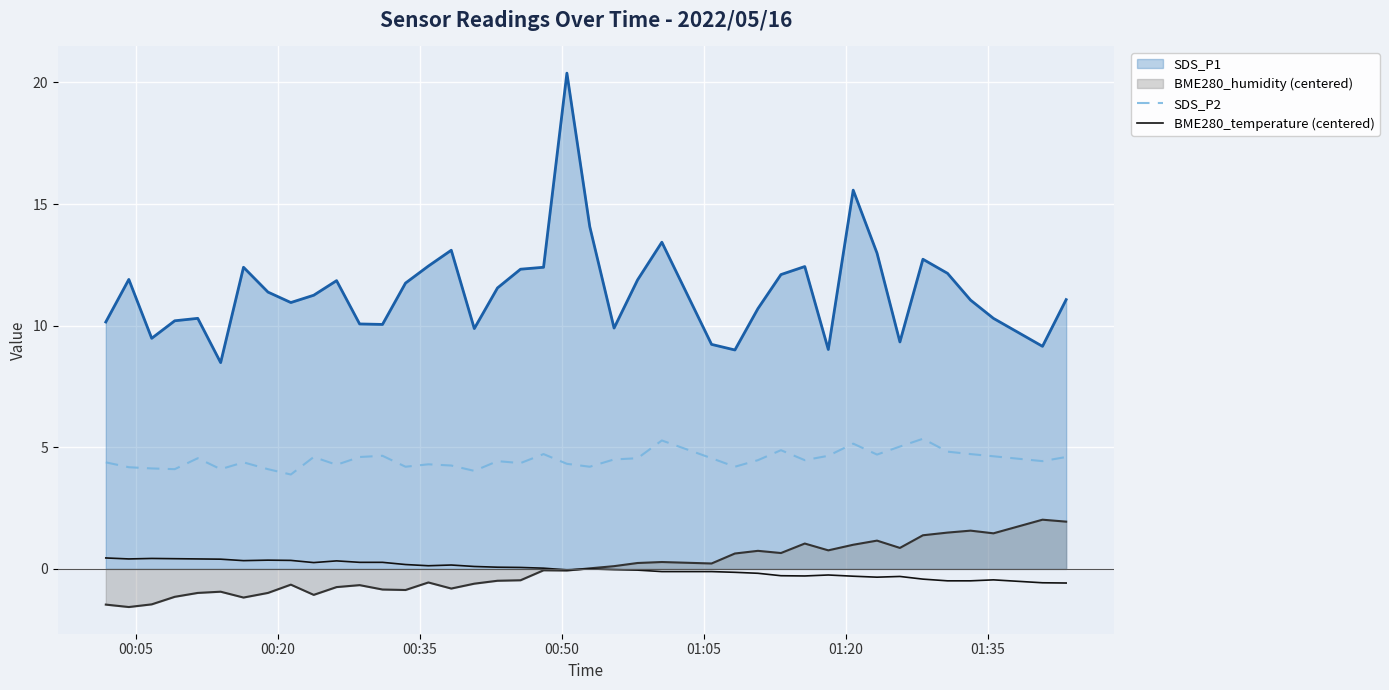

What is the lowest value of the BME280_temperature (centered) series?

-0.6